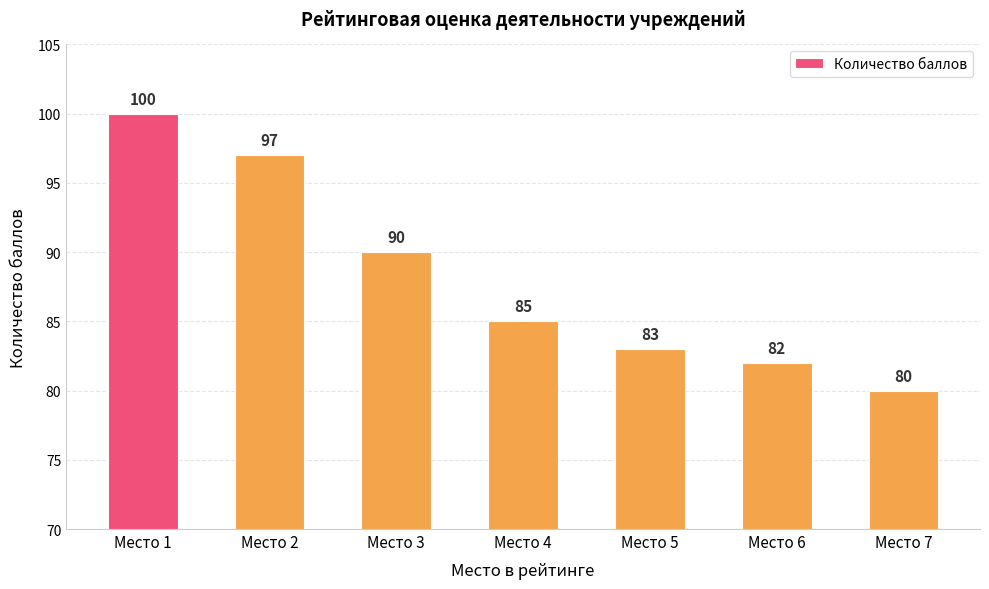

What is the value of the 7th bar from the left?

80